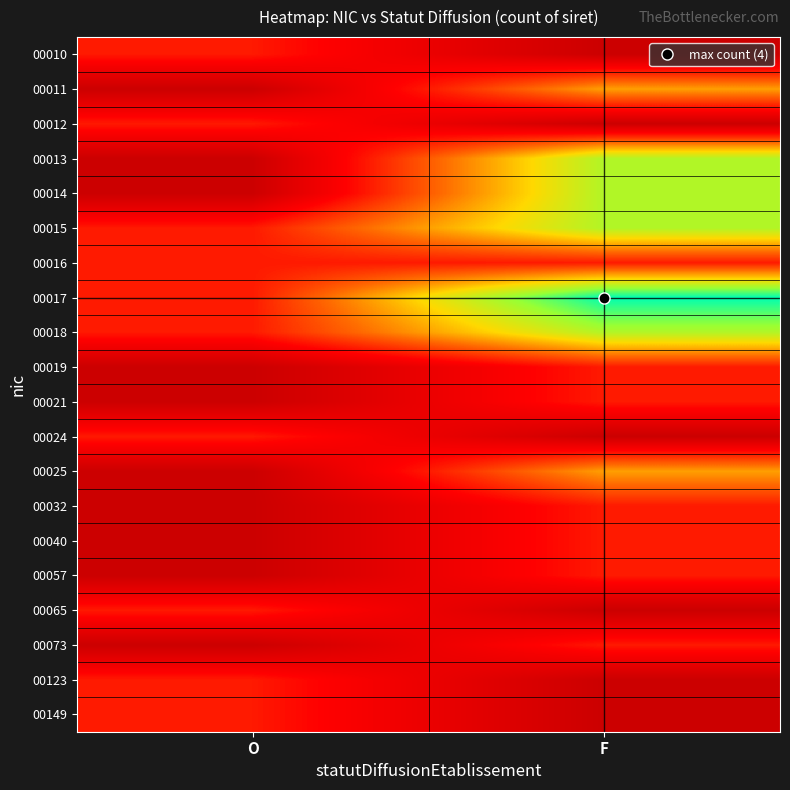

Reading left to right, extract all data points from this chart.

00010: O=1	F=0
00011: O=0	F=2
00012: O=1	F=0
00013: O=0	F=3
00014: O=0	F=3
00015: O=1	F=3
00016: O=1	F=1
00017: O=1	F=4
00018: O=1	F=3
00019: O=0	F=1
00021: O=0	F=1
00024: O=1	F=0
00025: O=0	F=2
00032: O=0	F=1
00040: O=0	F=1
00057: O=0	F=1
00065: O=1	F=0
00073: O=0	F=1
00123: O=1	F=0
00149: O=1	F=0